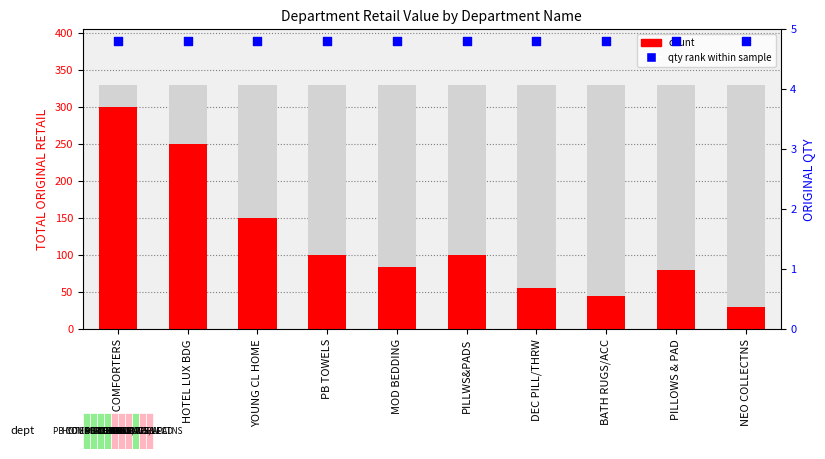

Which series has the widest spread of Y values?

count